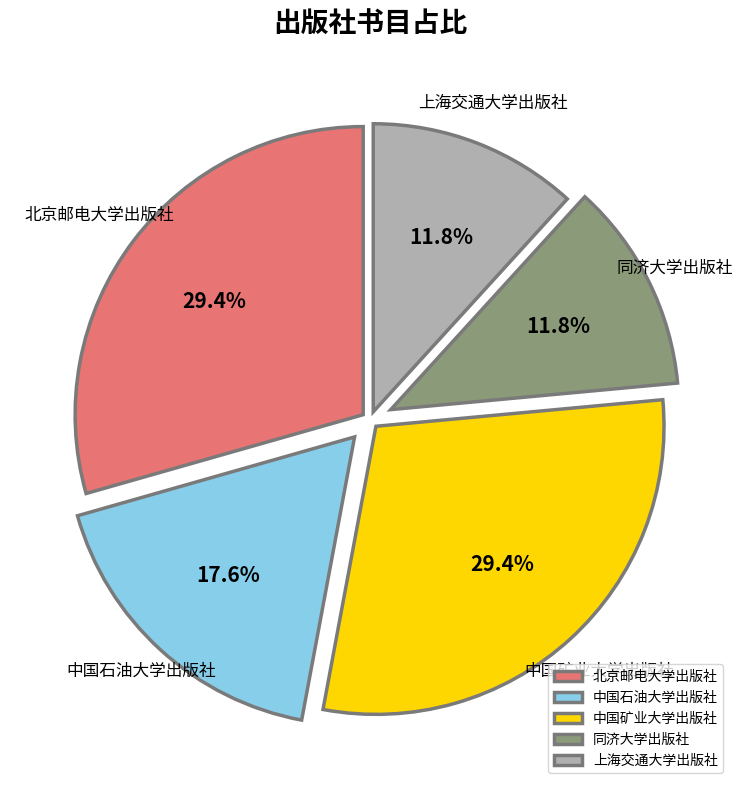

To the nearest percent, what is the difference between the largest and smallest slice percentages?

18%